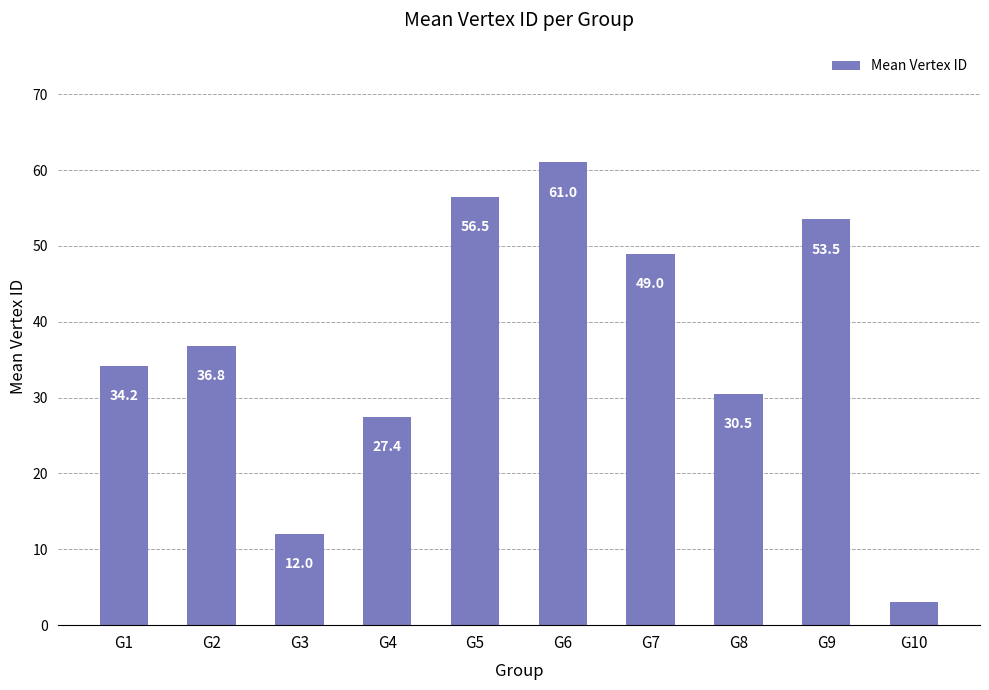

List the labels in order of value, largest first.

G6, G5, G9, G7, G2, G1, G8, G4, G3, G10